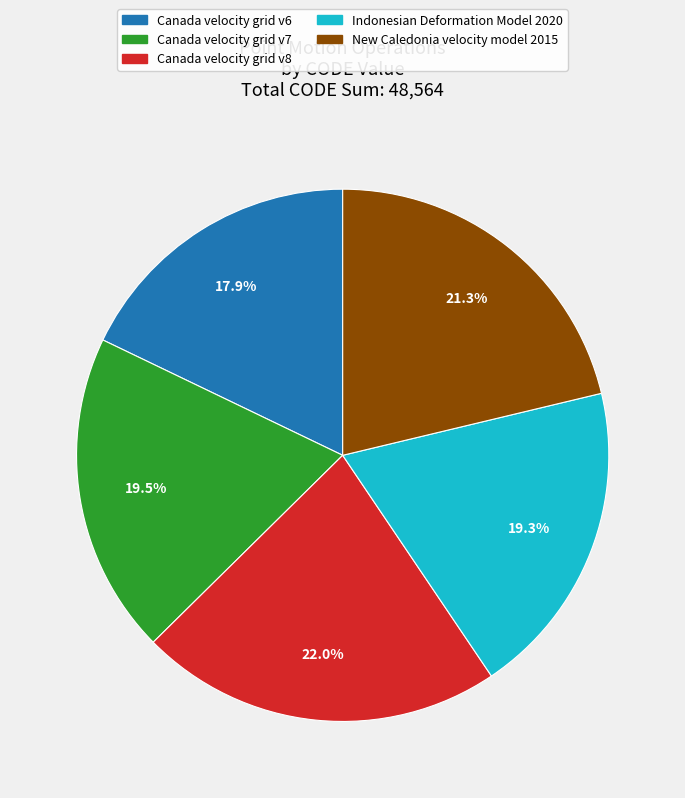

Which slice is the smallest?

Canada velocity grid v6